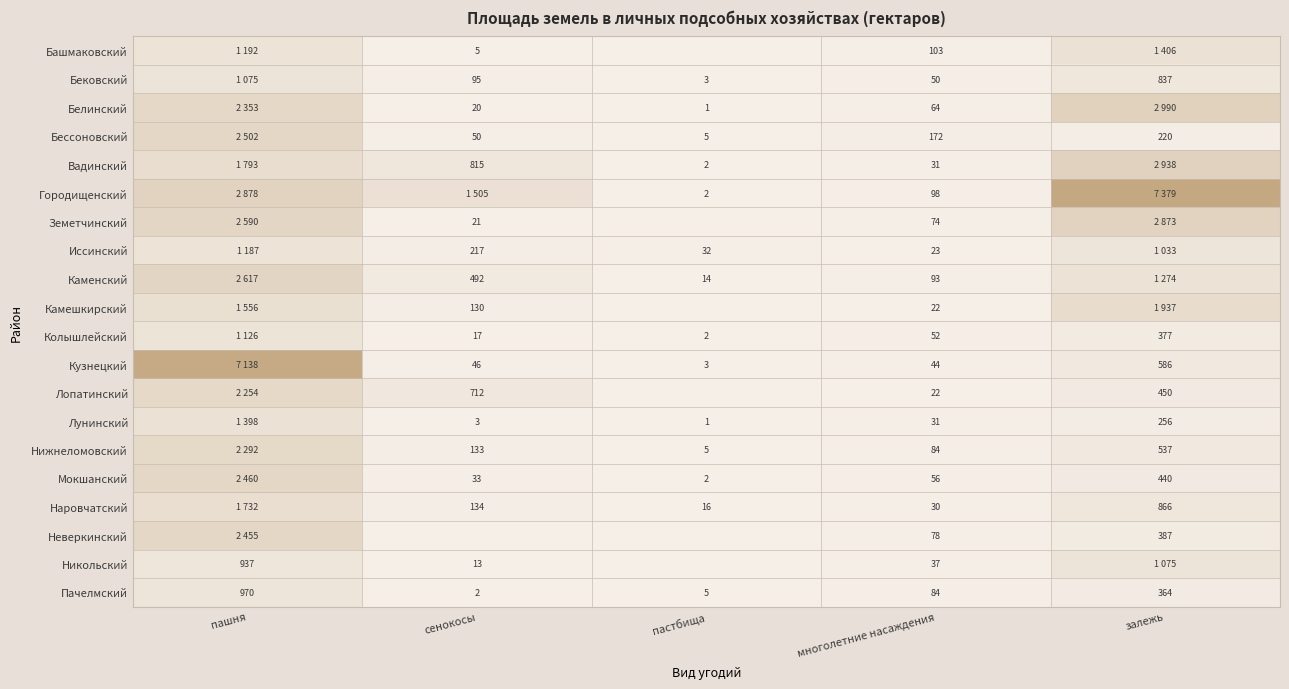

The value of Мокшанский at сенокосы is 6.6. True or false?

False